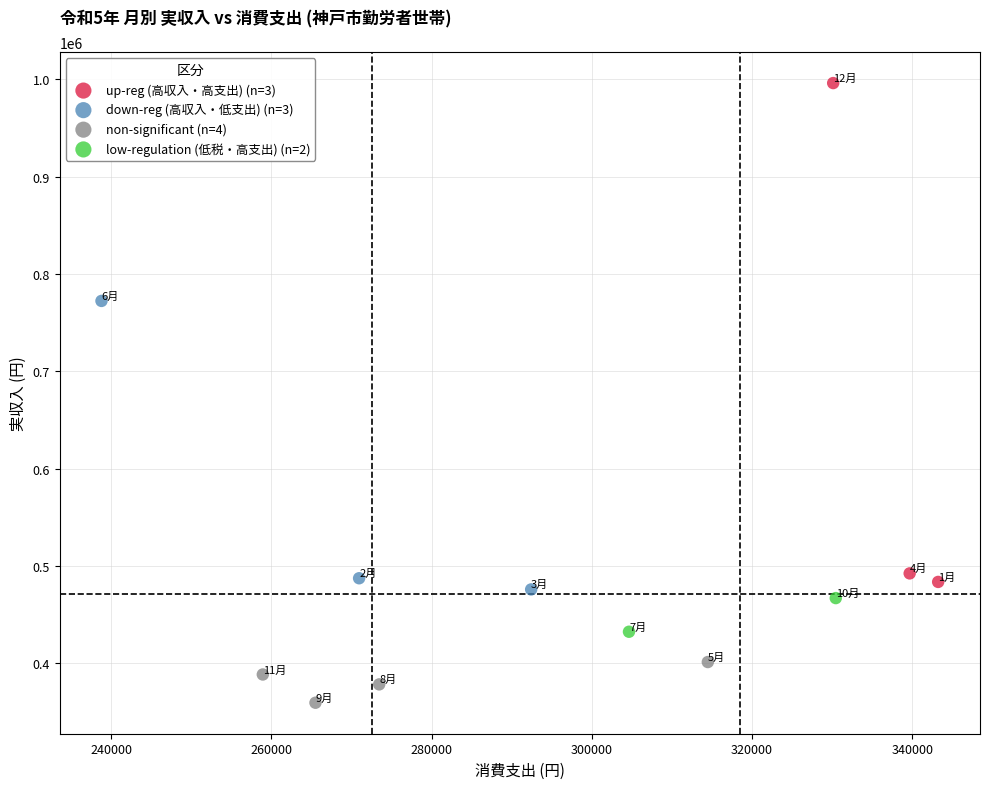

What are all the series names shown in the legend?

up-reg (高収入・高支出) (n=3), down-reg (高収入・低支出) (n=3), non-significant (n=4), low-regulation (低税・高支出) (n=2)